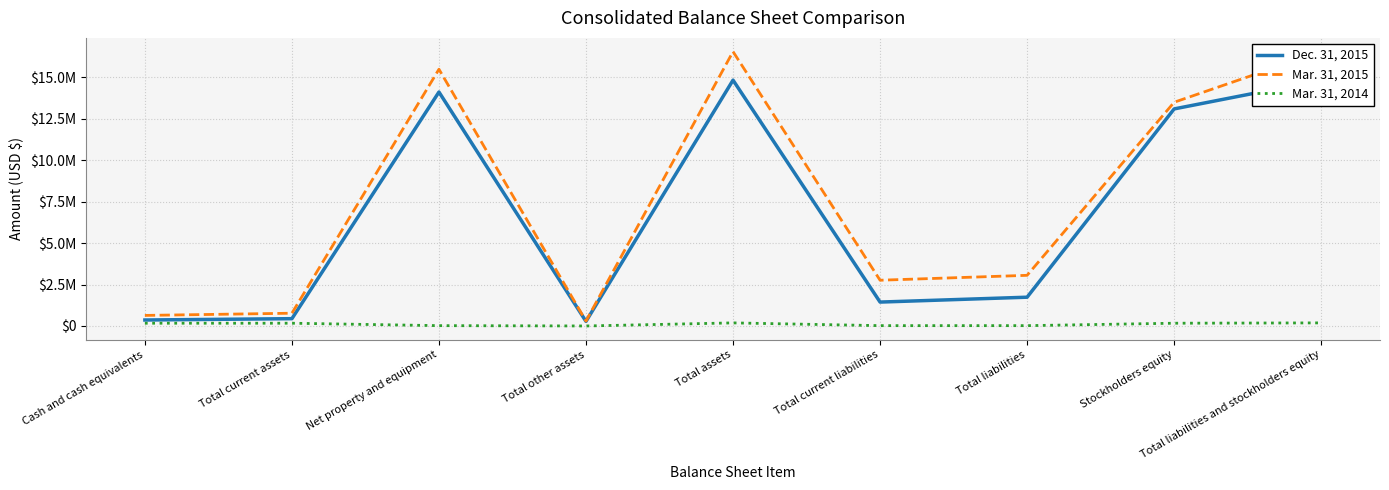

At which category is the sum across all series the highest?

Total assets